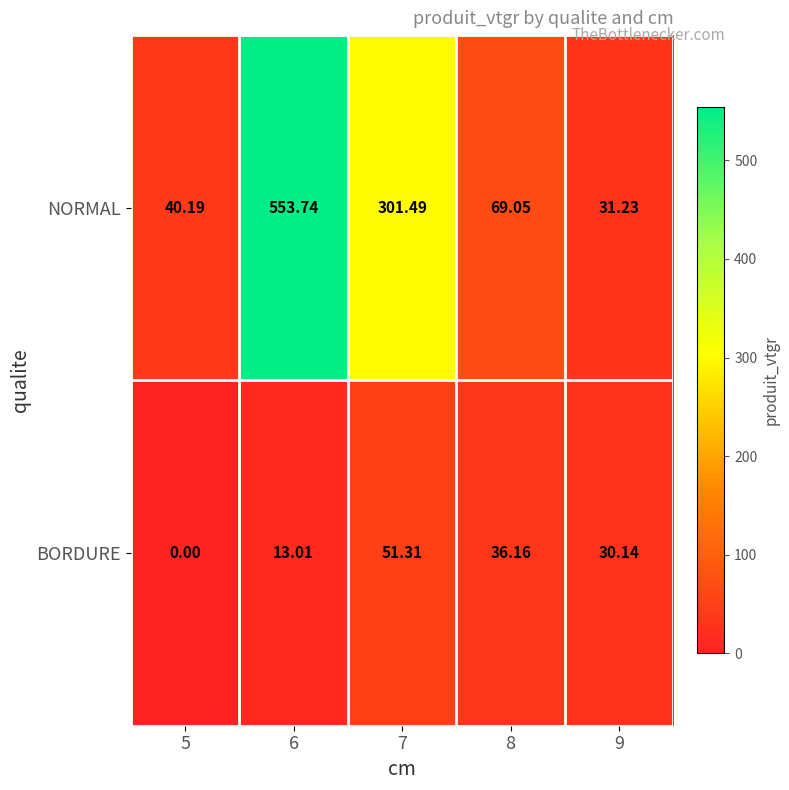

How many data points in NORMAL are above 69?

3